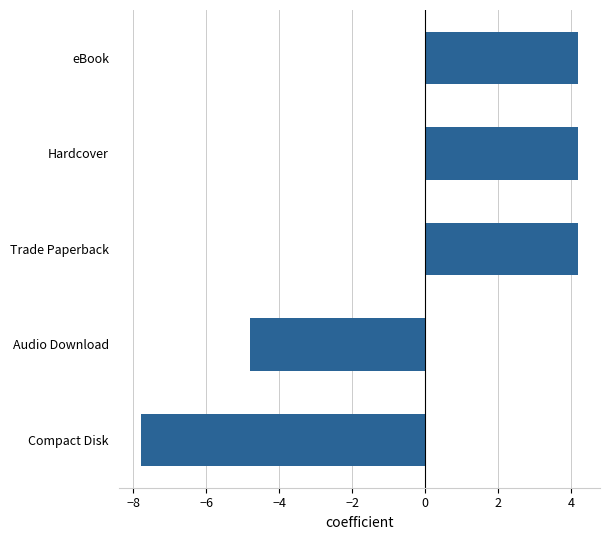

How many distinct data groups are displayed?

1